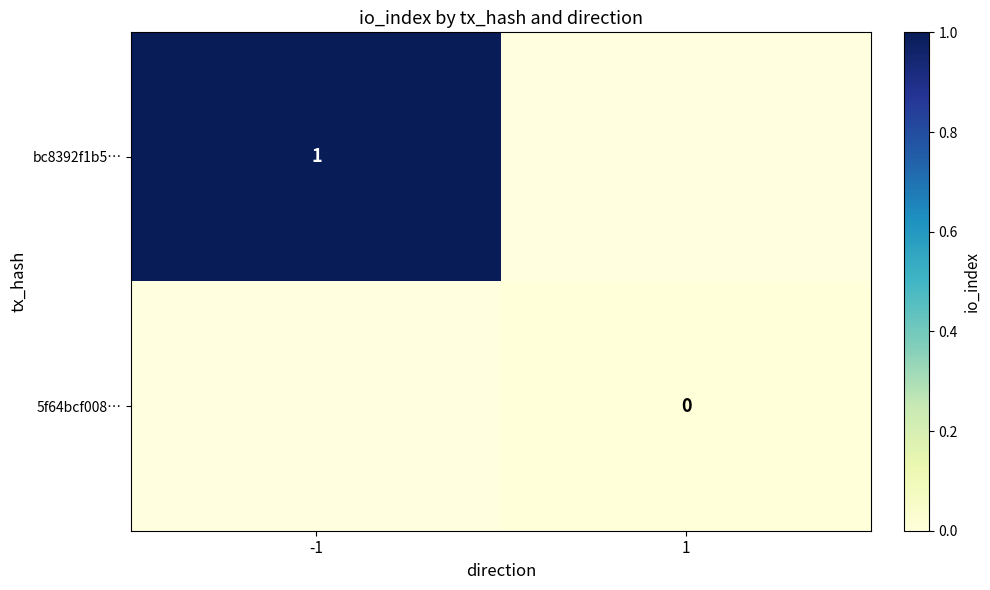

At 1, list the series in order from smallest to largest.

bc8392f1b5…, 5f64bcf008…